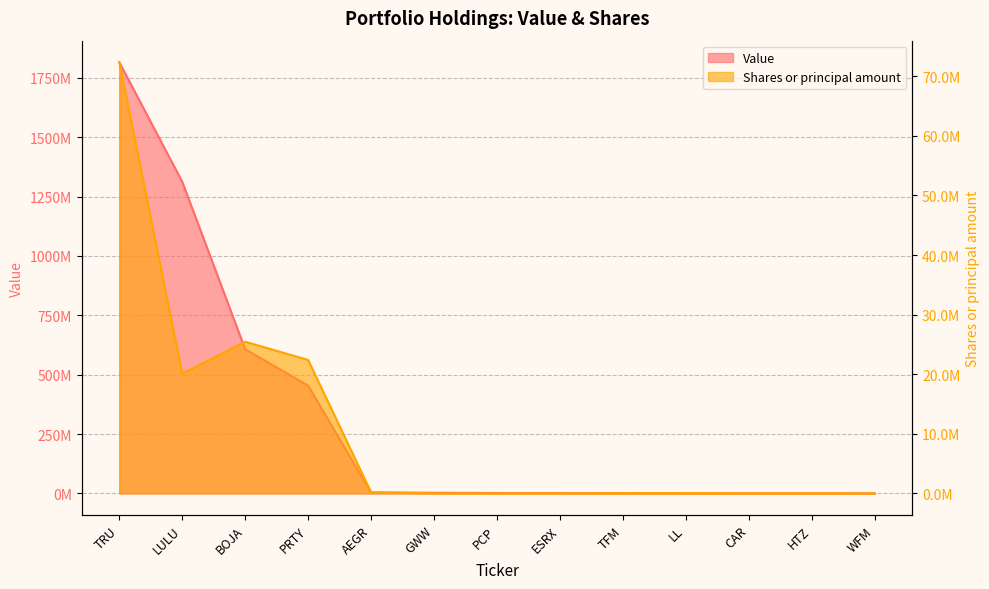

True or false: Value has a value of 300780 at CAR.

False